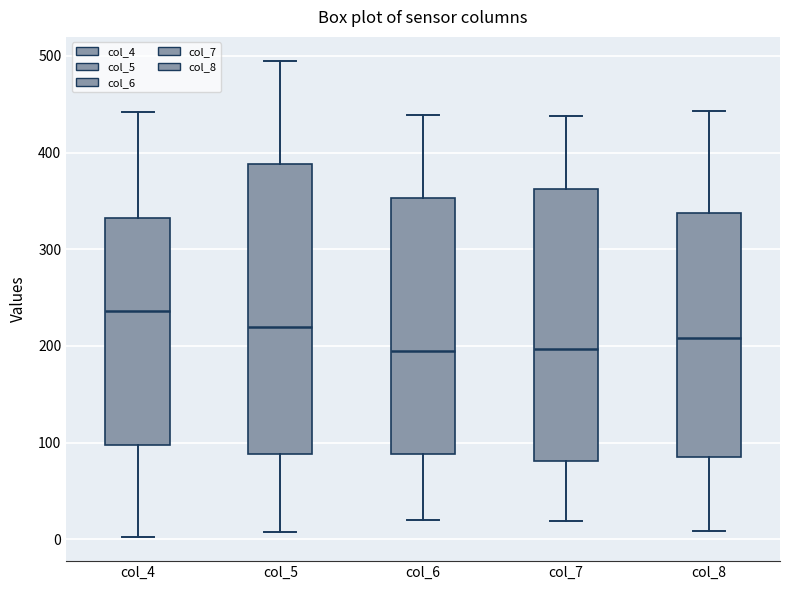

Comparing the boxes themselves (not the whiskers), which one is the tallest?

col_5